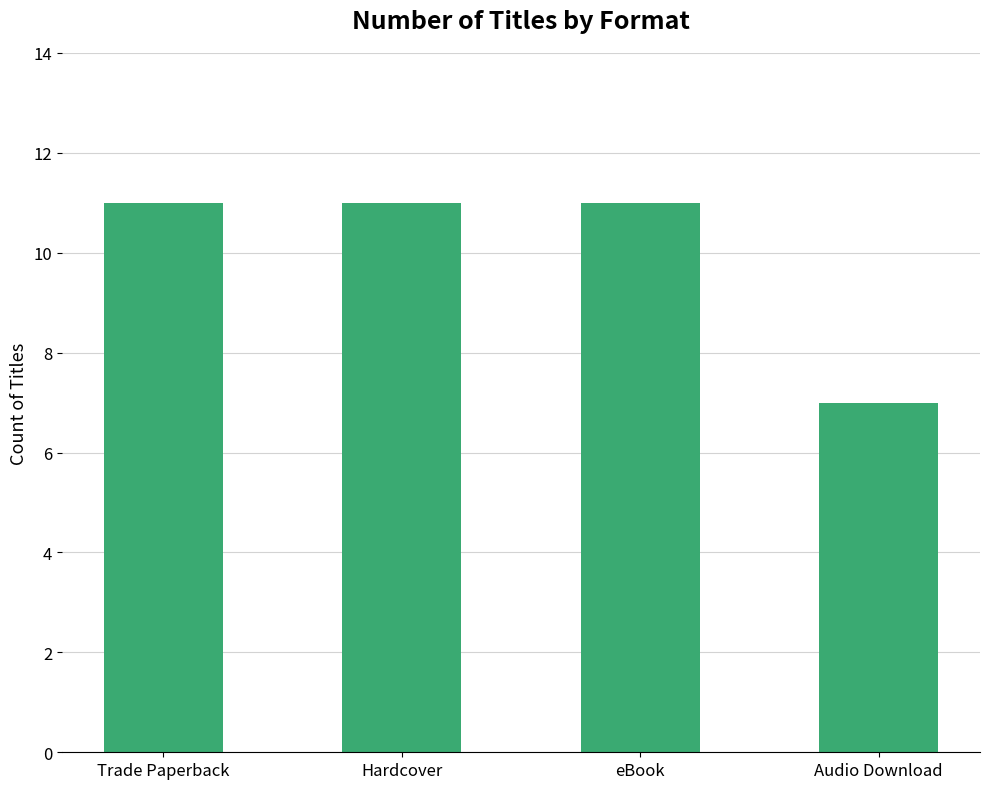

How many bars are there in total?

4